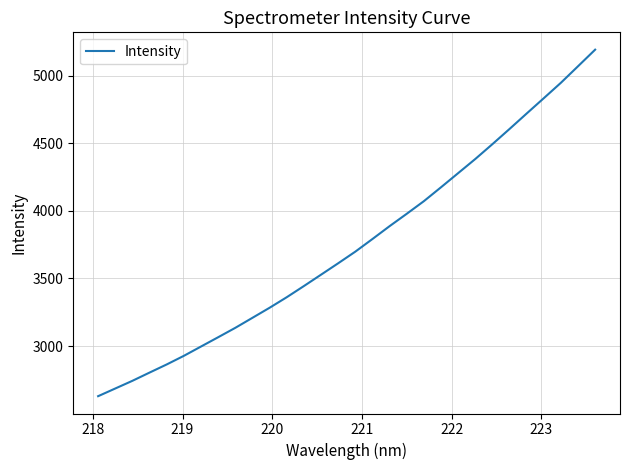

What is the greatest value displayed?

5191.7